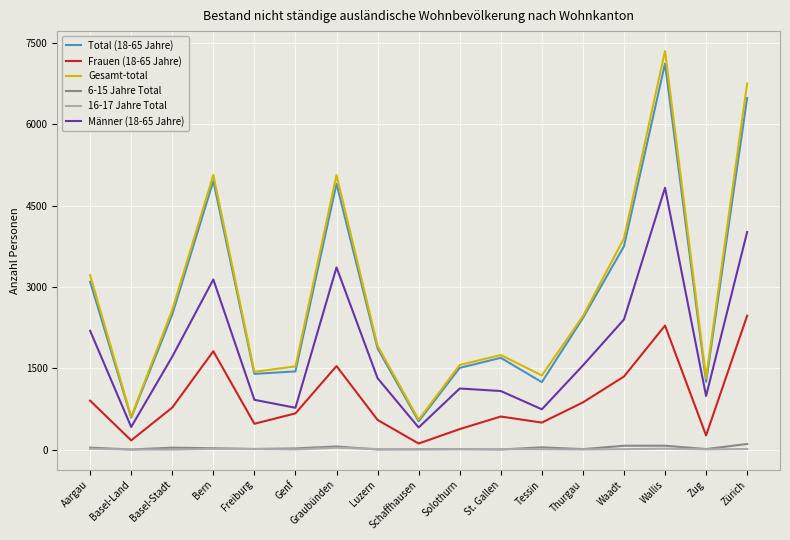

What is the difference between the 6-15 Jahre Total values at St. Gallen and Basel-Stadt?

34